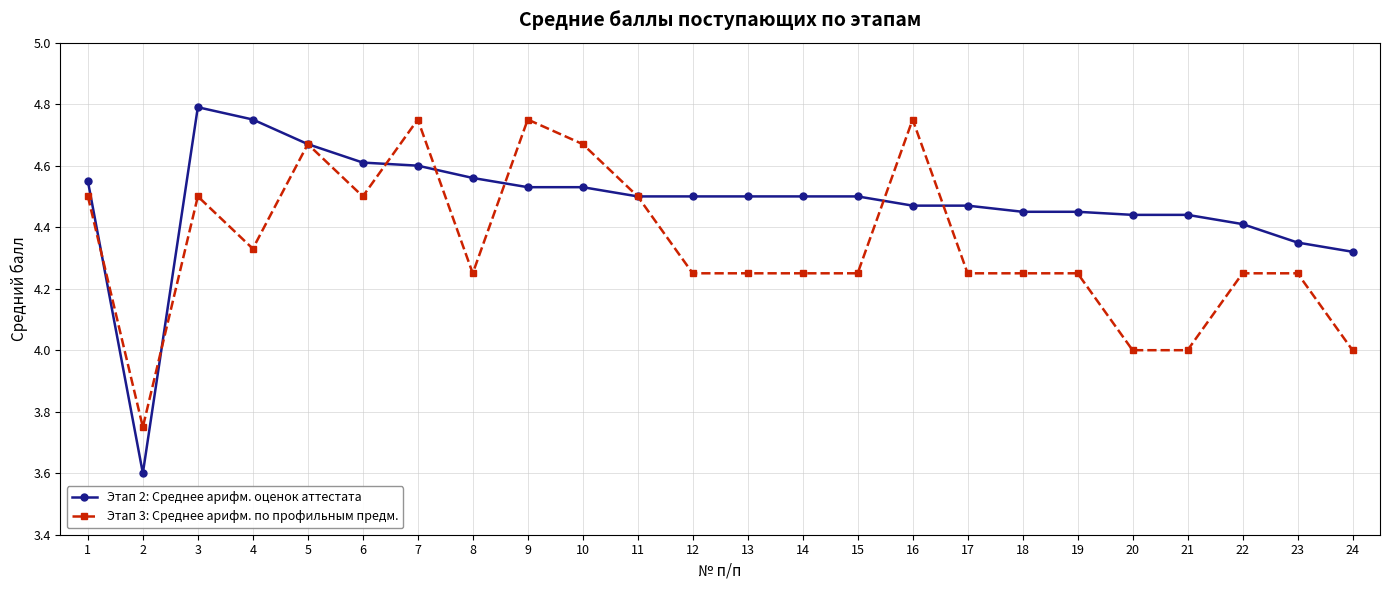

How many data points does each series have?

24